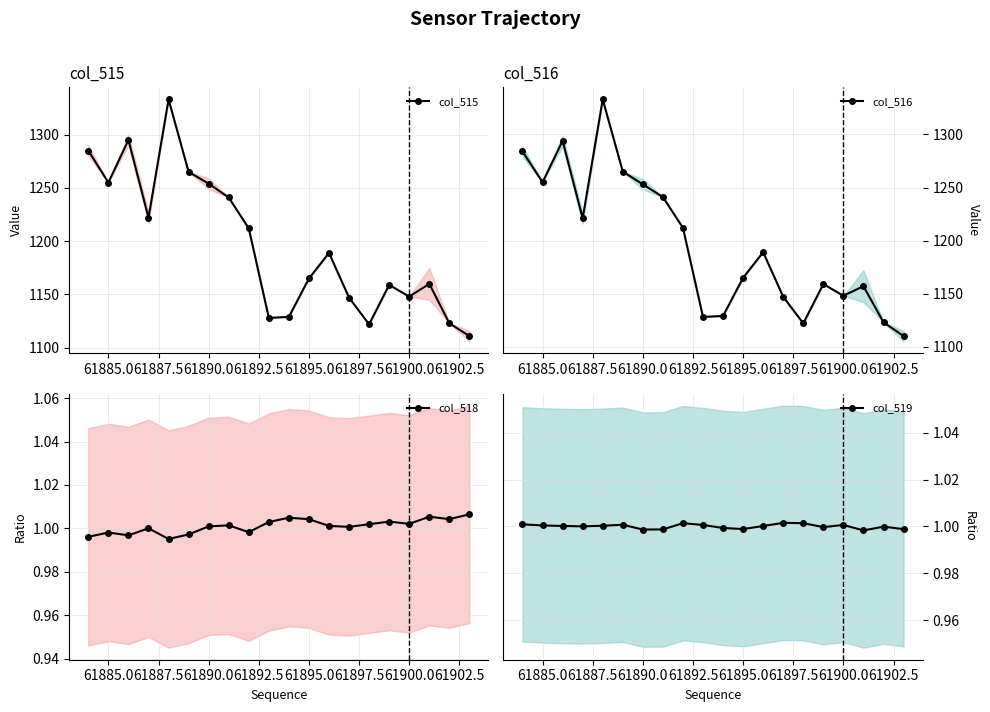

What are all the series names shown in the legend?

col_515, col_516, col_518, col_519